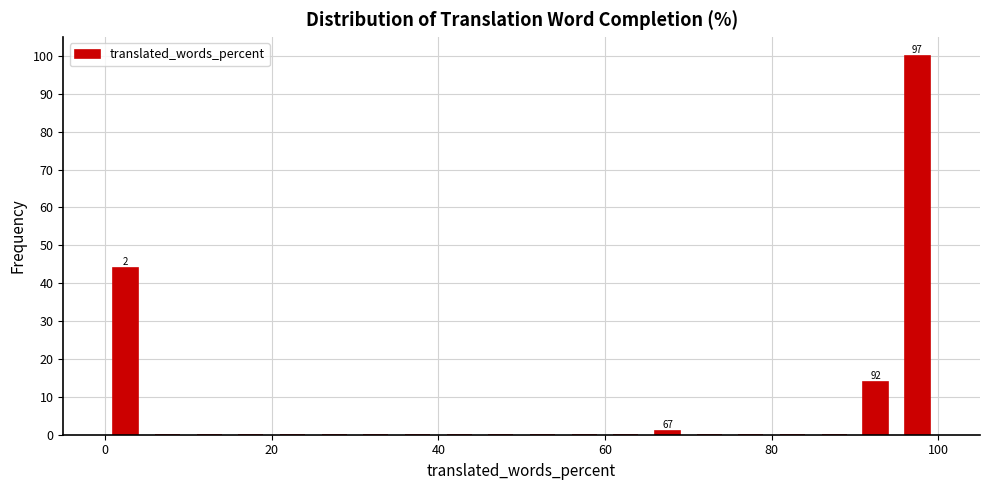

Around what value on the x-axis is the tallest bar? Give the approximate position of its centre, as read against the axis.

98